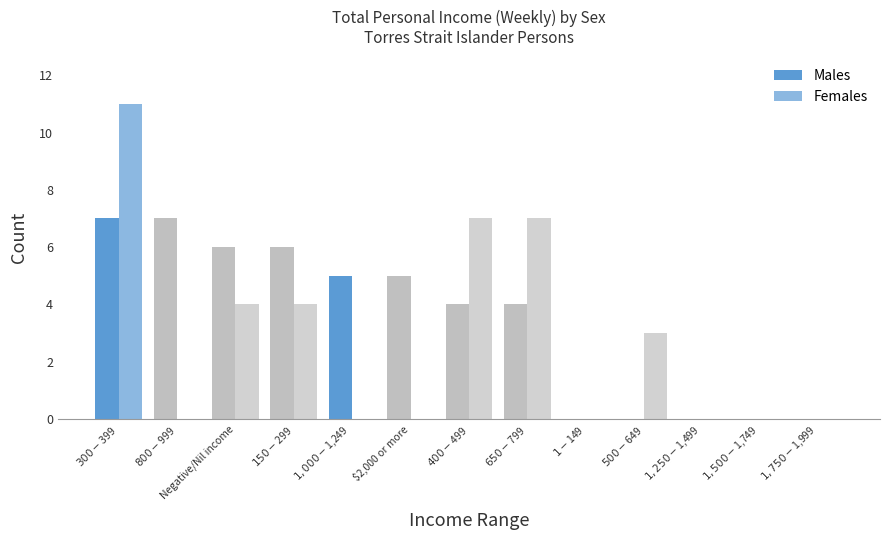

True or false: Females has a value of -5 at $1,750-$1,999.

False